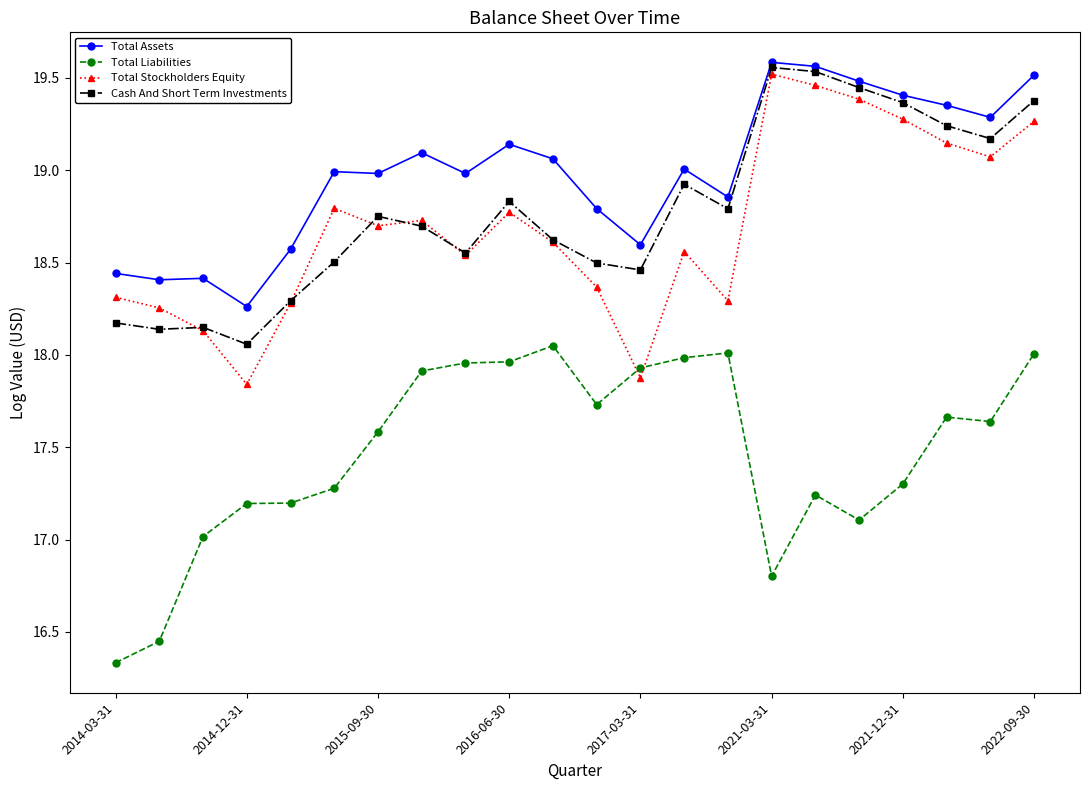

What is the minimum value shown in the chart?

16.3